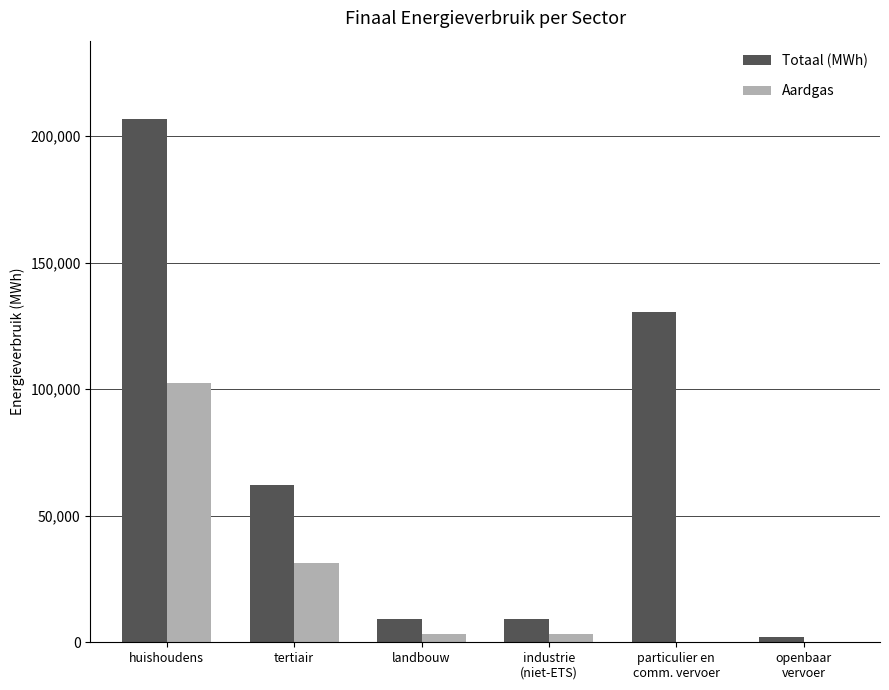

What is the difference between the Totaal (MWh) values at landbouw and huishoudens?

197381.9